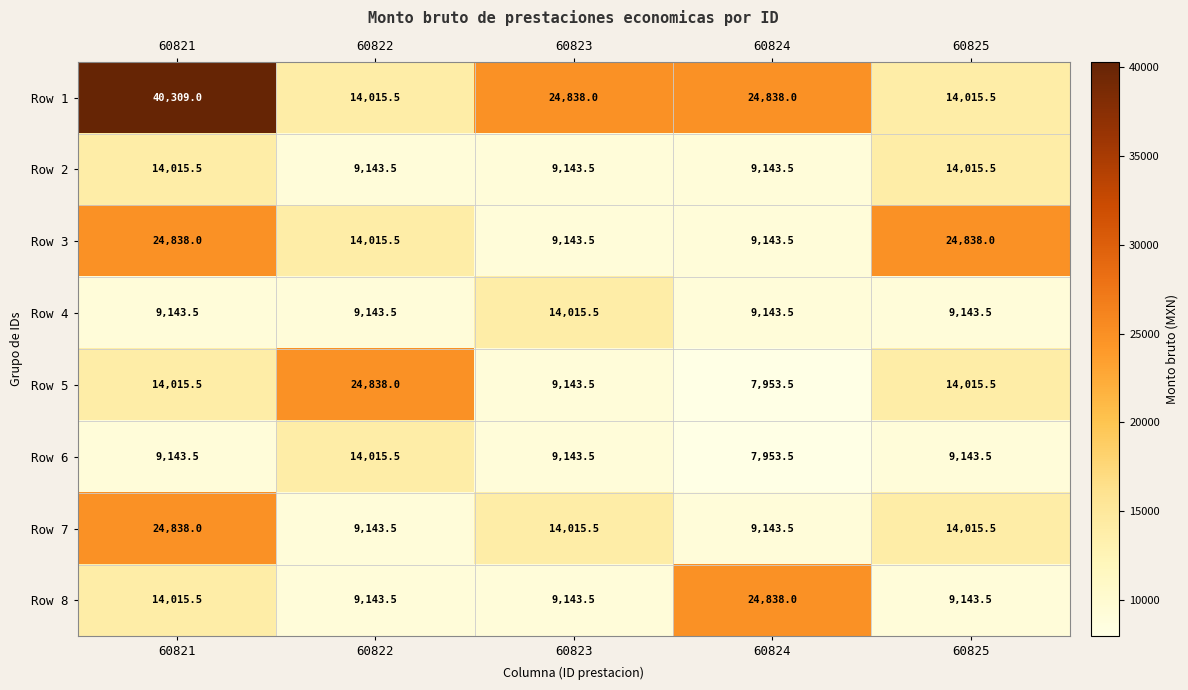

Which label corresponds to the smallest value in the chart?

60824